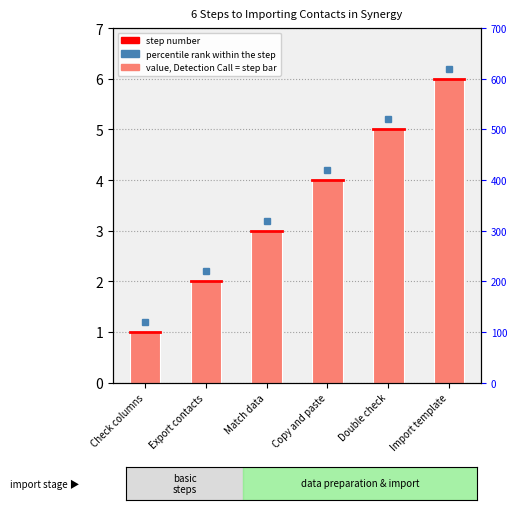

Approximately how many times larger is the value at Double check compared to Copy and paste?

1.2